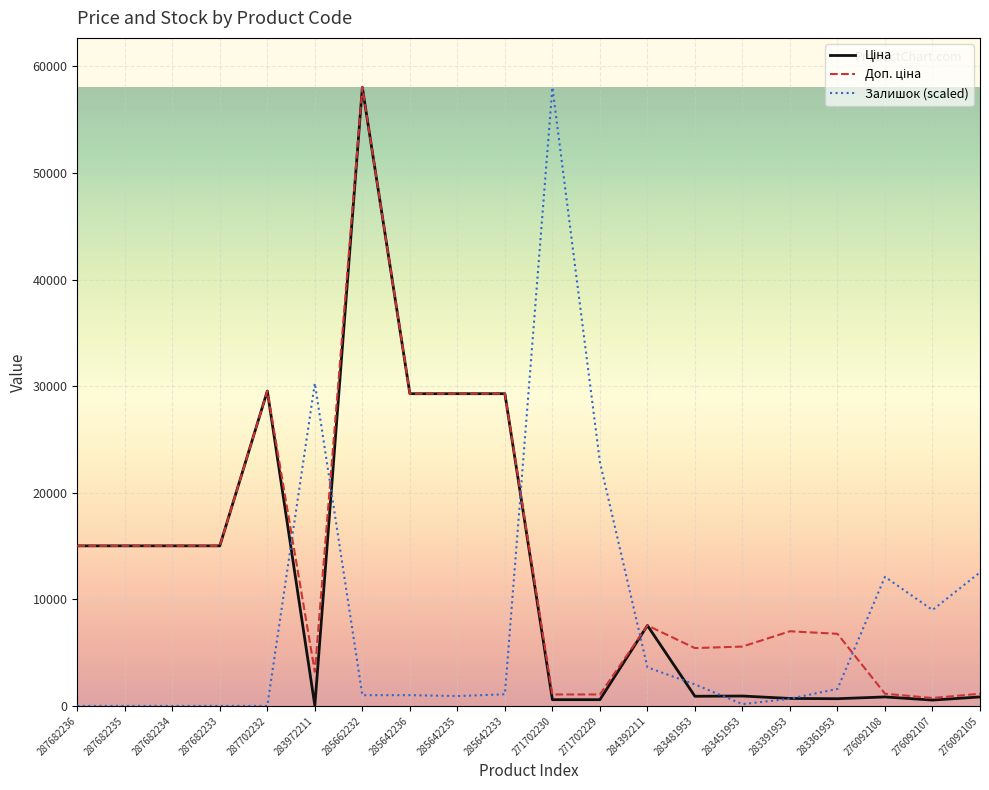

Between 271702229 and 276092108, which series saw the biggest shift?

Залишок (scaled)